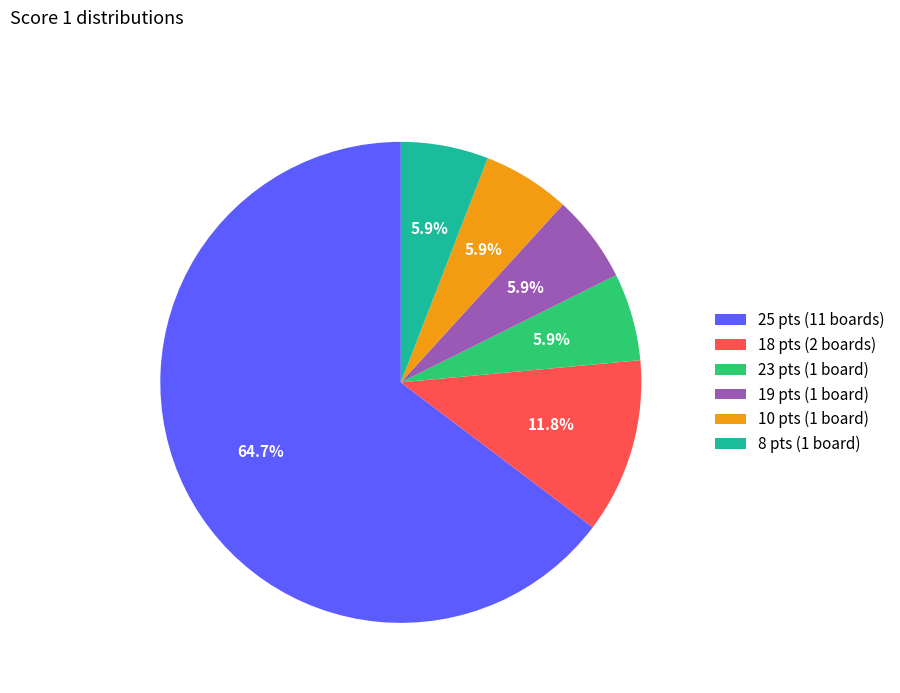

Which slice is the largest?

25 pts (11 boards)